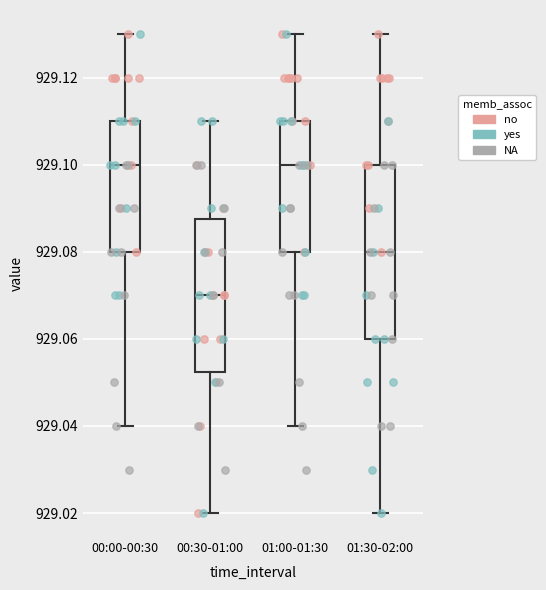

Reading left to right, transcribe this box plot: for each box, give where its median line is, the range the box spans, and where its two whiskers end, as read against the y-axis. The values are not printed on the chart, so give them approximately, as read against the axis.

00:00-00:30: median 929.100, box 929.080 to 929.110, whiskers 929.040 to 929.130
00:30-01:00: median 929.070, box 929.052 to 929.088, whiskers 929.020 to 929.110
01:00-01:30: median 929.100, box 929.080 to 929.110, whiskers 929.040 to 929.130
01:30-02:00: median 929.080, box 929.060 to 929.100, whiskers 929.020 to 929.130